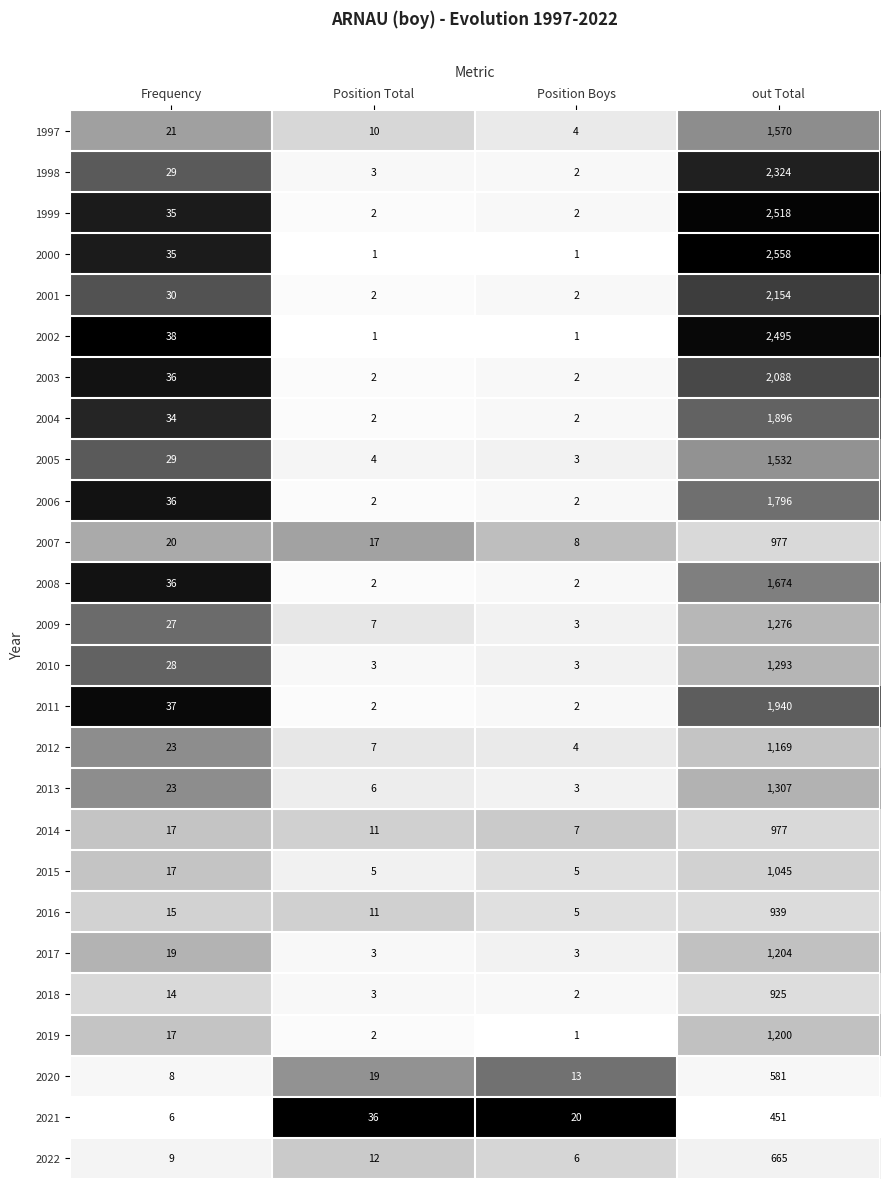

Read the 2006 value at out Total.

1796